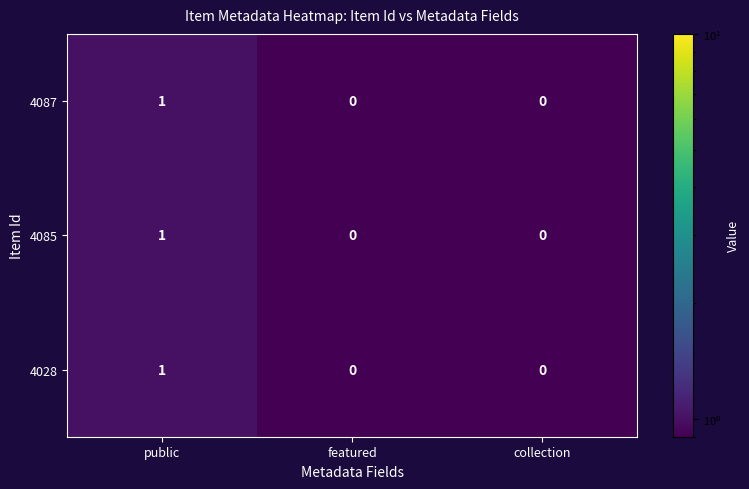

At which category is the sum across all series the highest?

public